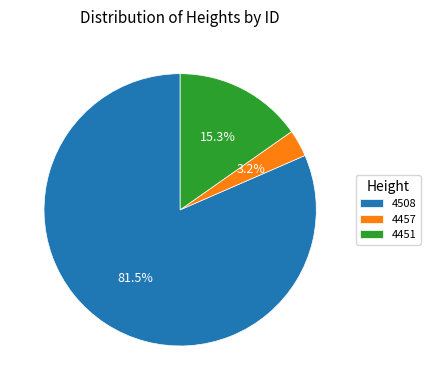

Combined, what portion of the pie is 4457 and 4508?

84.7%